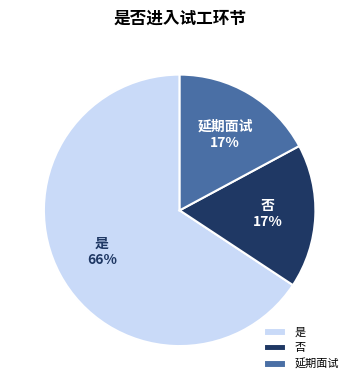

How many slices are in this pie chart?

3